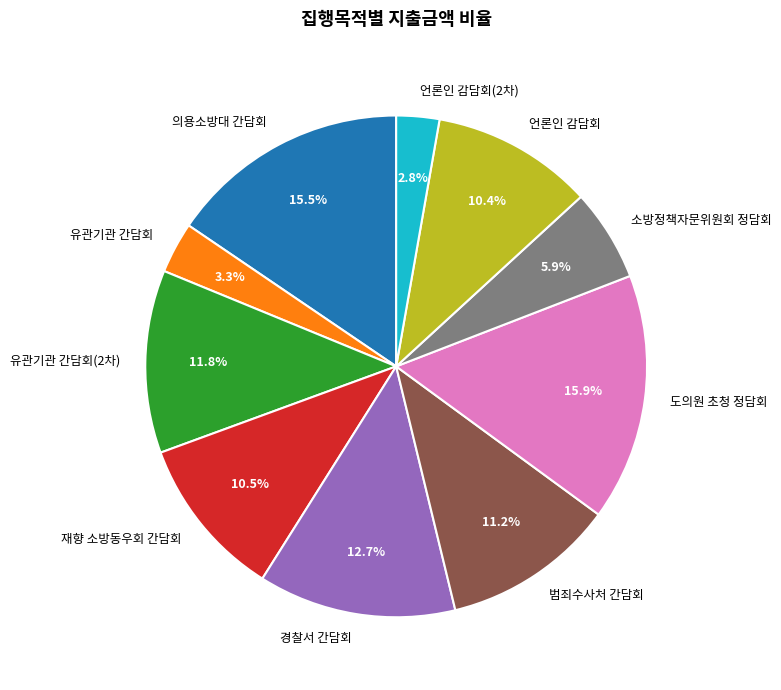

Do 소방정책자문위원회 정담회 and 언론인 감담회 together represent more than half of the pie?

No